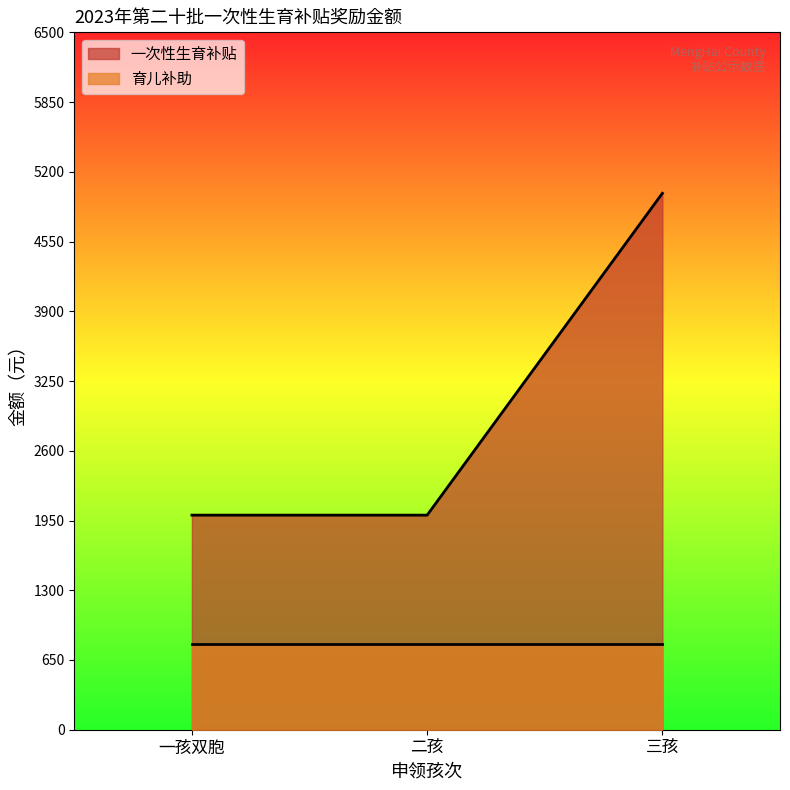

At which category is the sum across all series the highest?

三孩